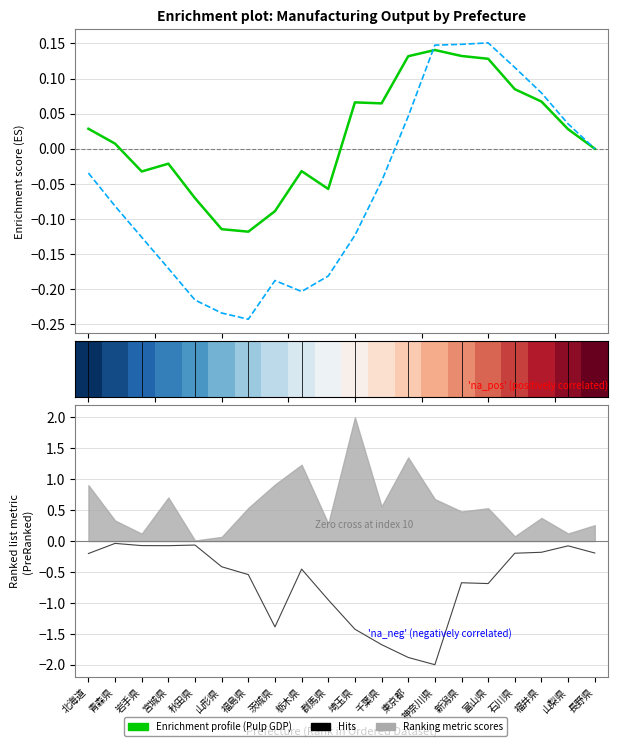

What is the sum of all Enrichment profile (Pulp) values?

0.3